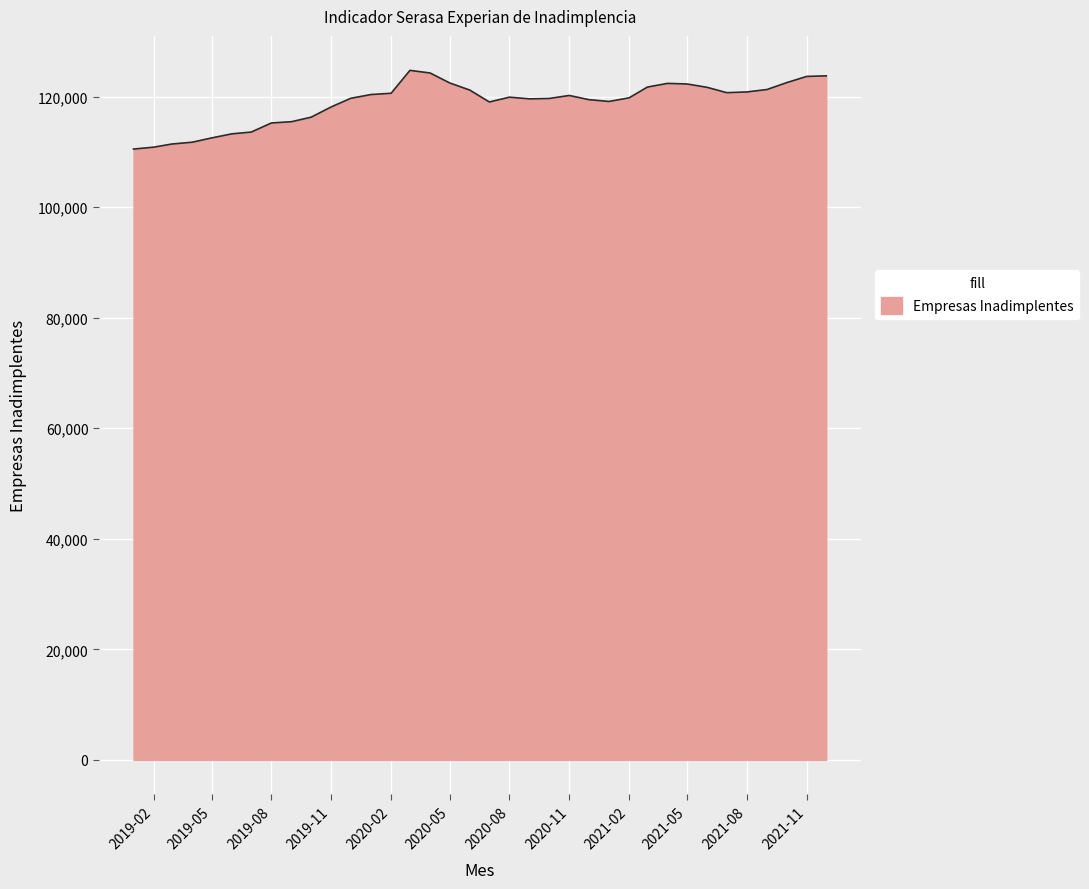

What is the difference between the maximum and minimum values?

14239